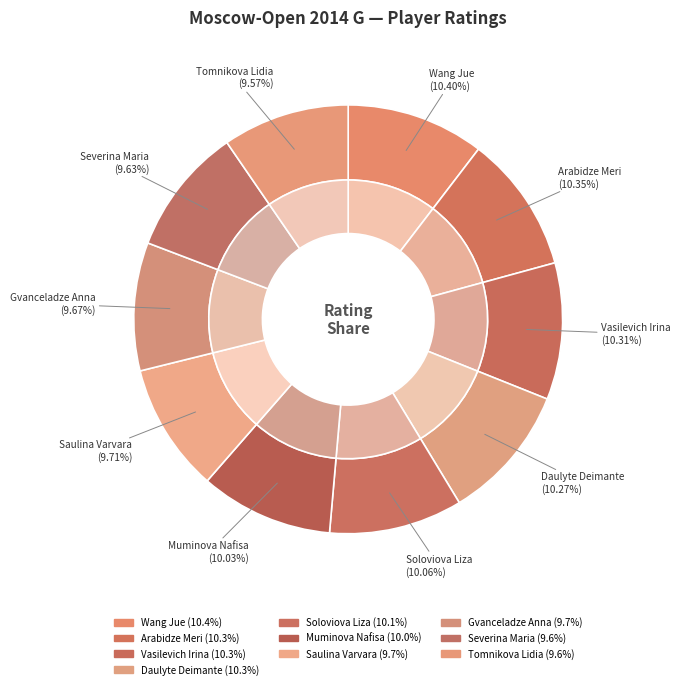

Does Wang Jue account for over 50% of the chart?

No